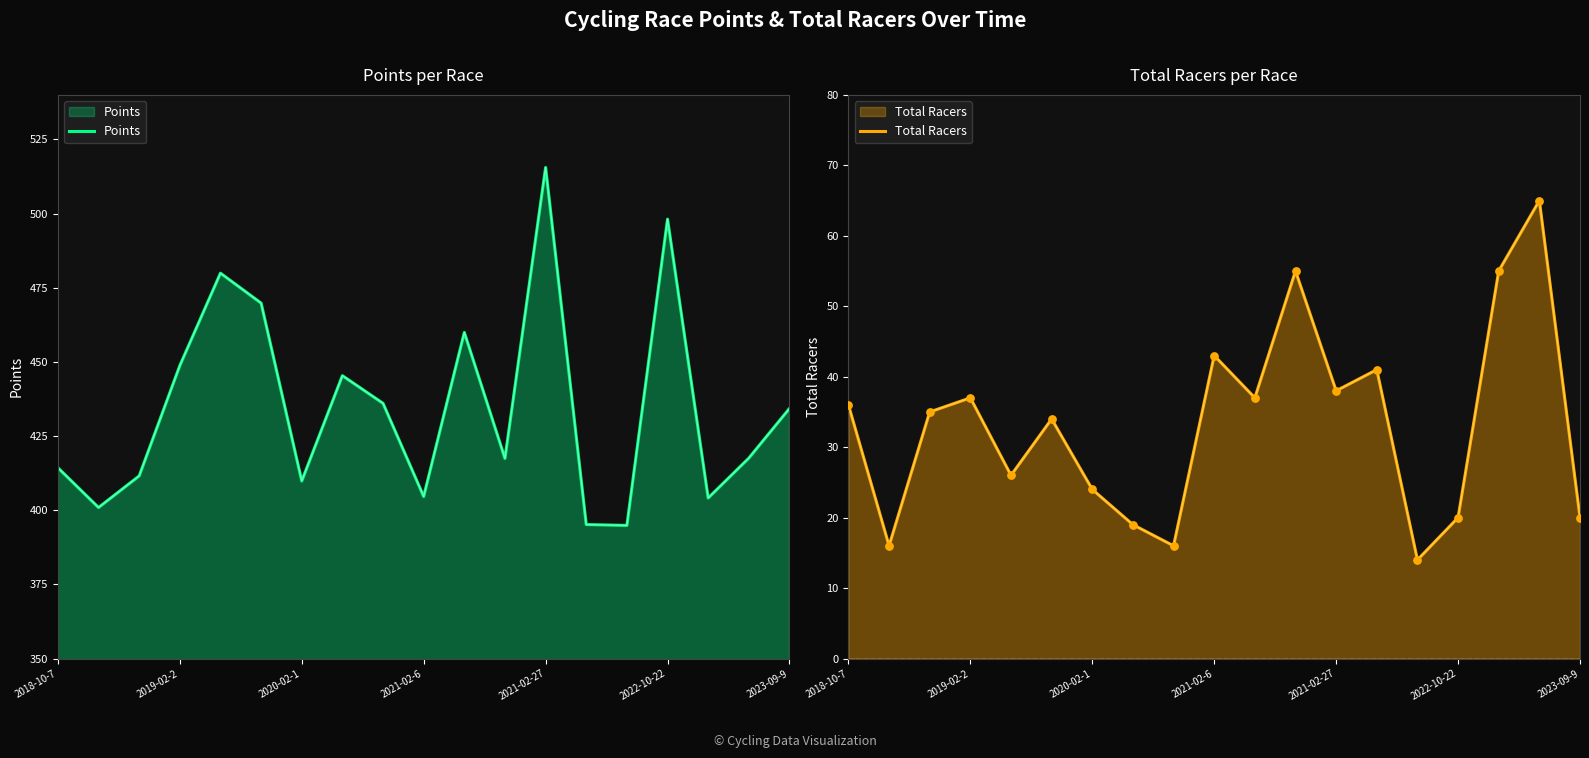

At how many categories does at least one series exceed 169?

19